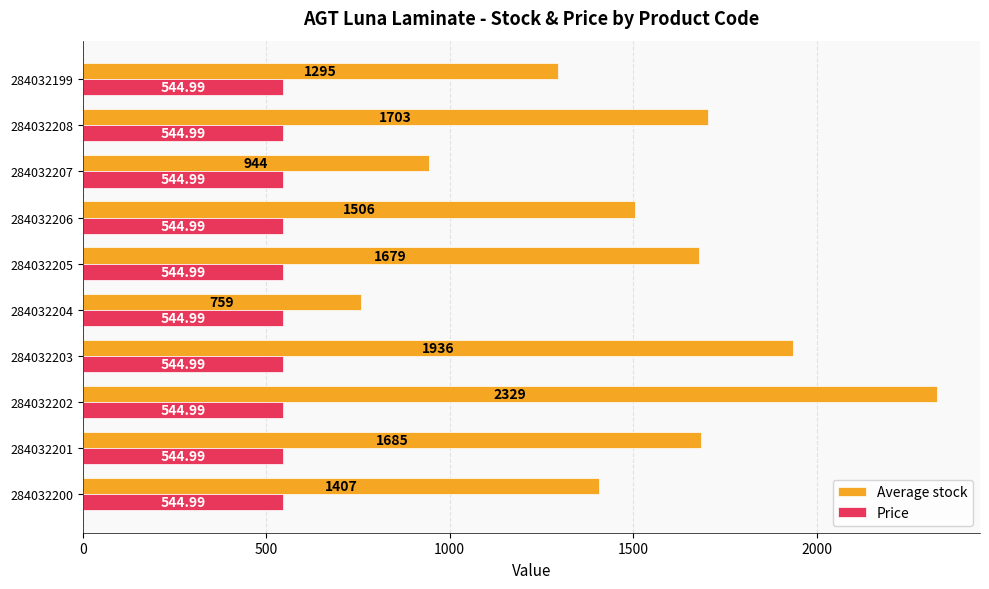

What is the spread (max minus min) of values at 284032207?

399.0